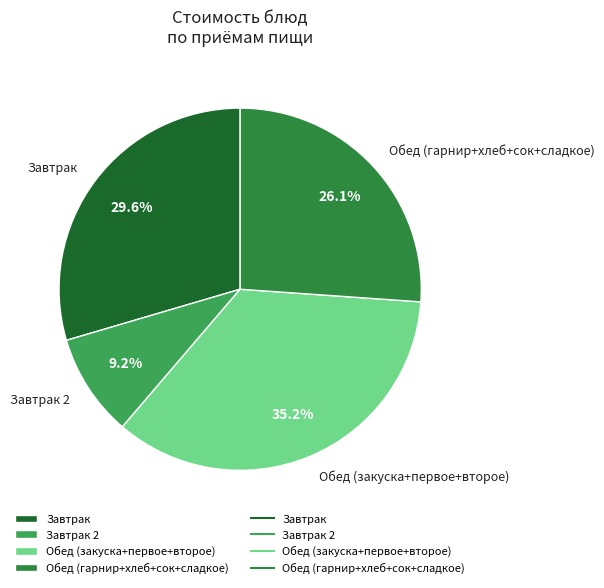

Rank the categories by value from highest to lowest.

Обед (закуска+первое+второе), Завтрак, Обед (гарнир+хлеб+сок+сладкое), Завтрак 2